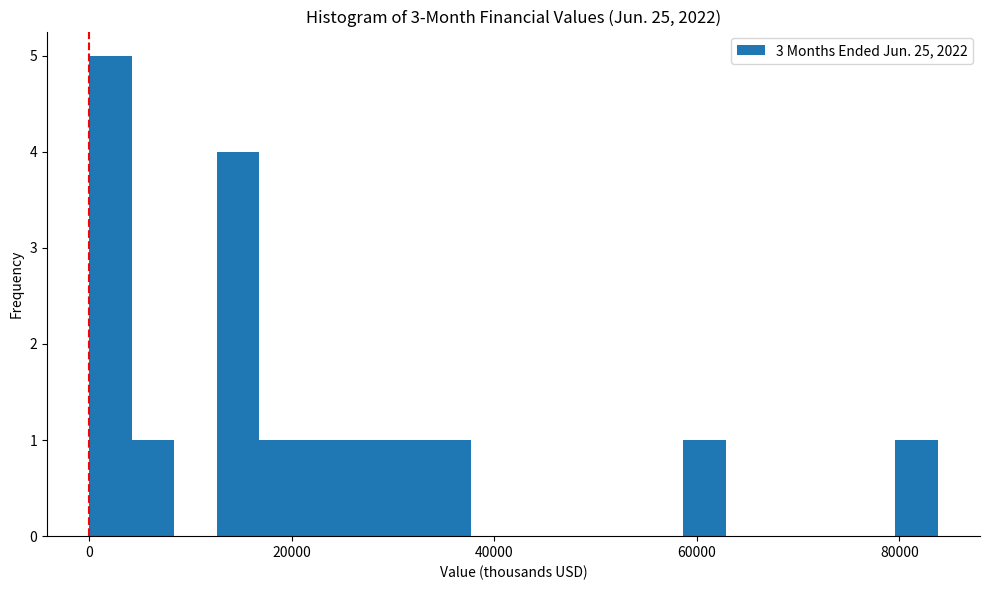

Read against the x-axis, roughly where is the centre of the tallest bar?

2000